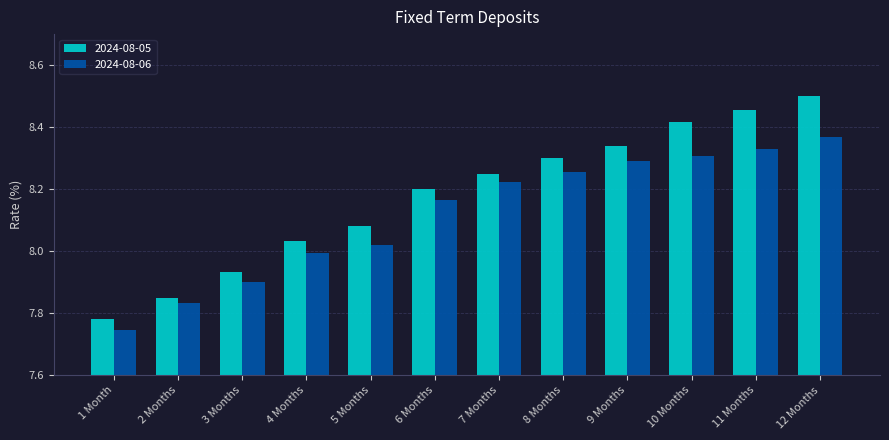

What is the difference between the maximum and minimum values in the 2024-08-05 series?

0.7